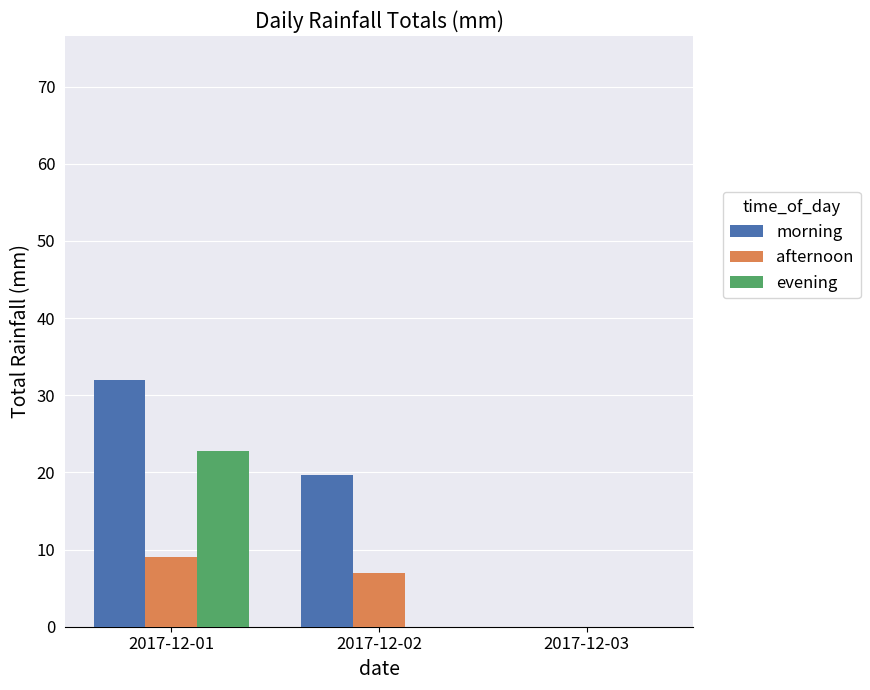

The value of morning at 2017-12-01 is 32.0. True or false?

True